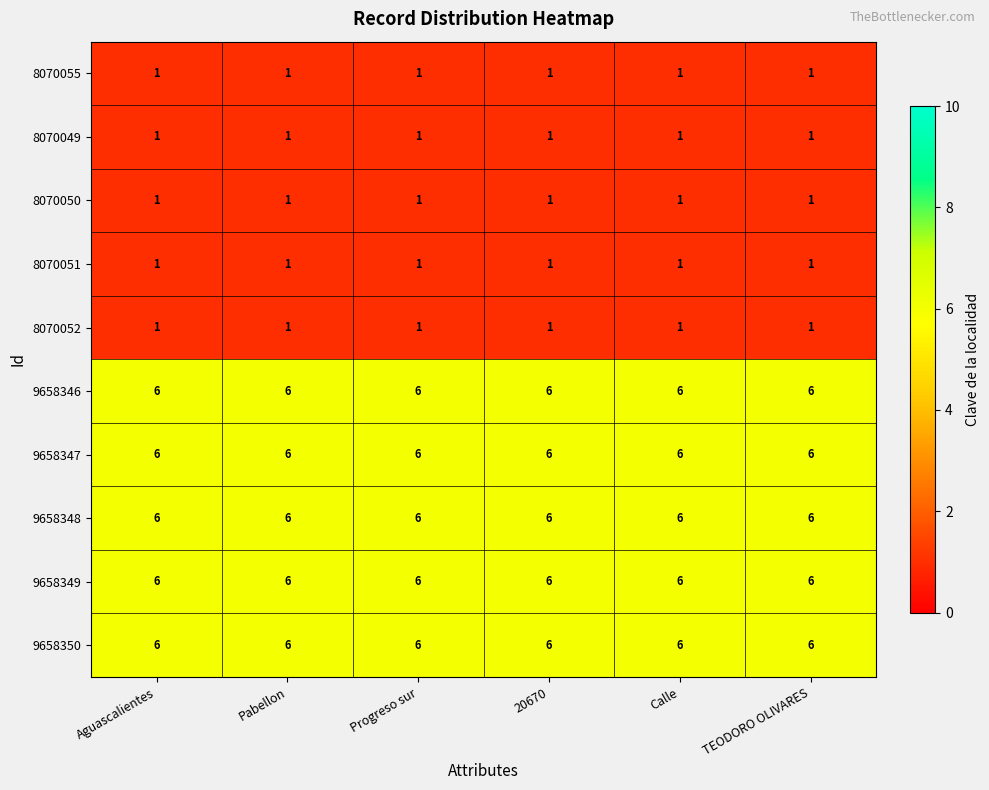

What value does the 9658346 series have at 20670?

6